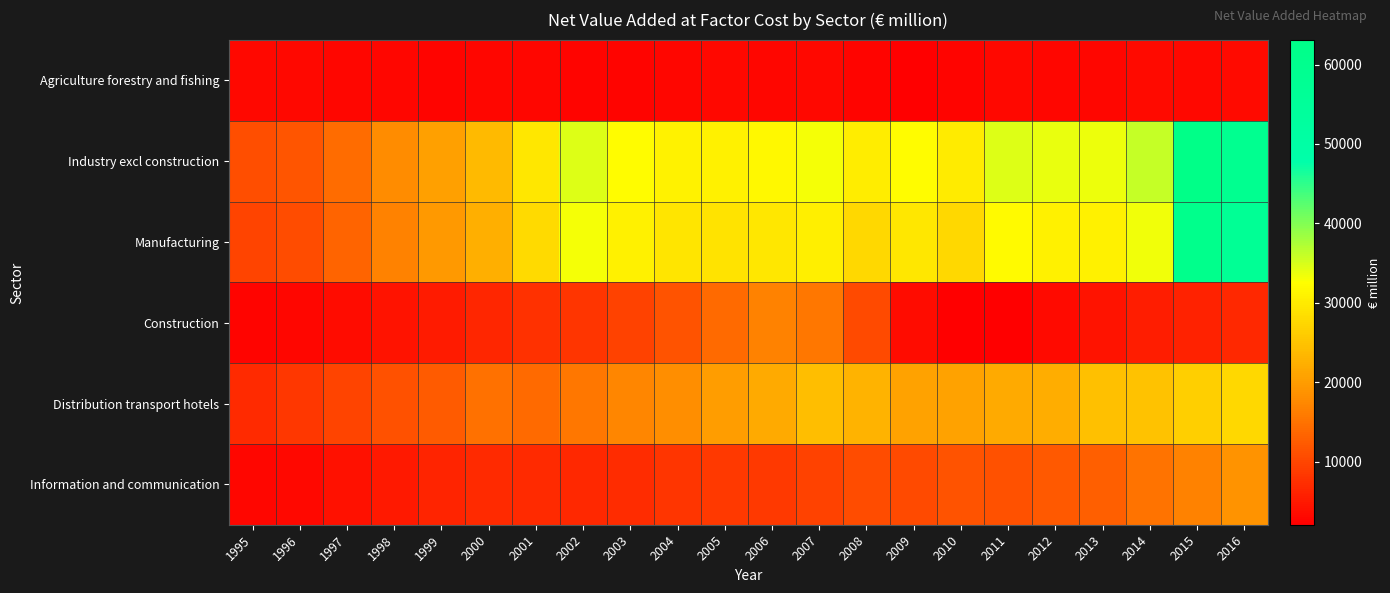

Rank the series at 2004 from lowest to highest value.

Agriculture forestry and fishing, Information and communication, Construction, Distribution transport hotels, Manufacturing, Industry excl construction